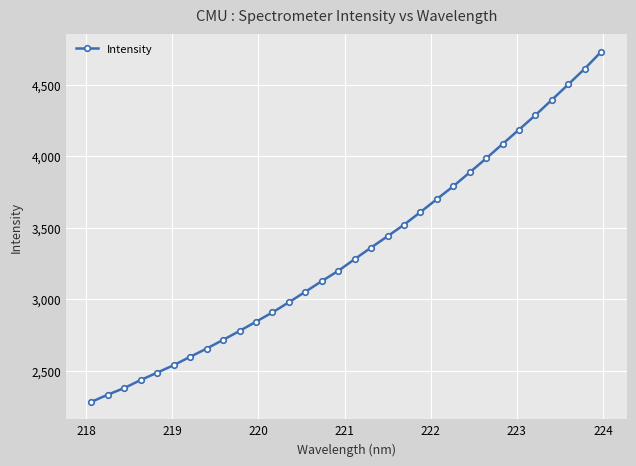

What is the greatest value displayed?

4730.1